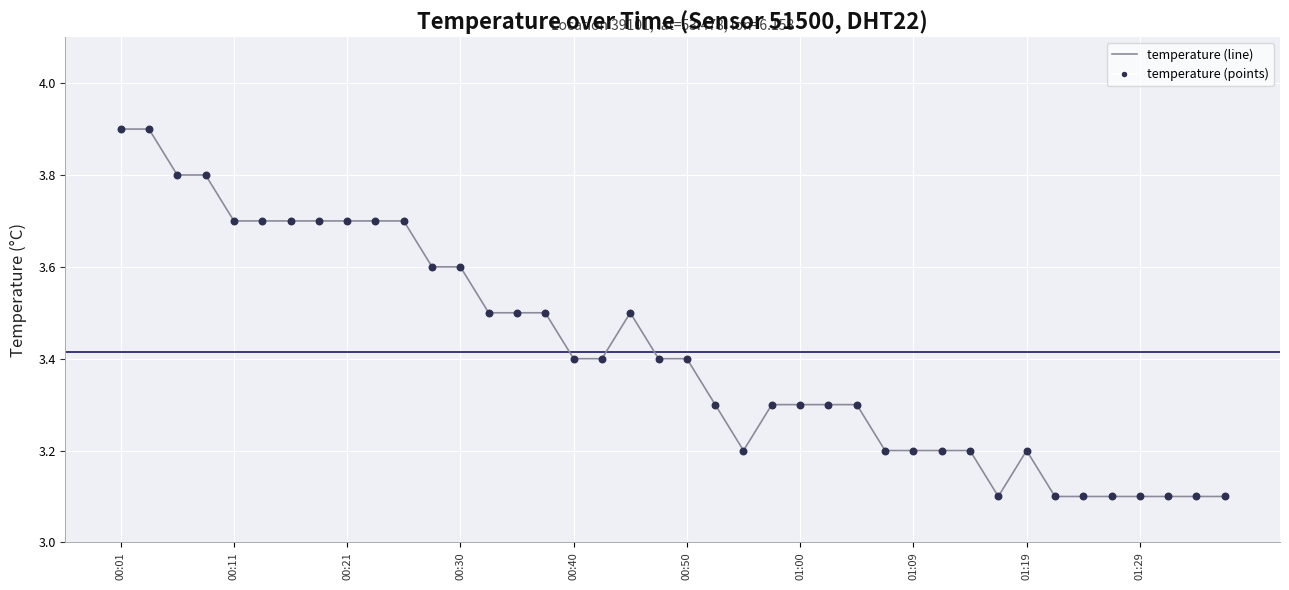

What is the difference between the maximum and minimum values?

0.8